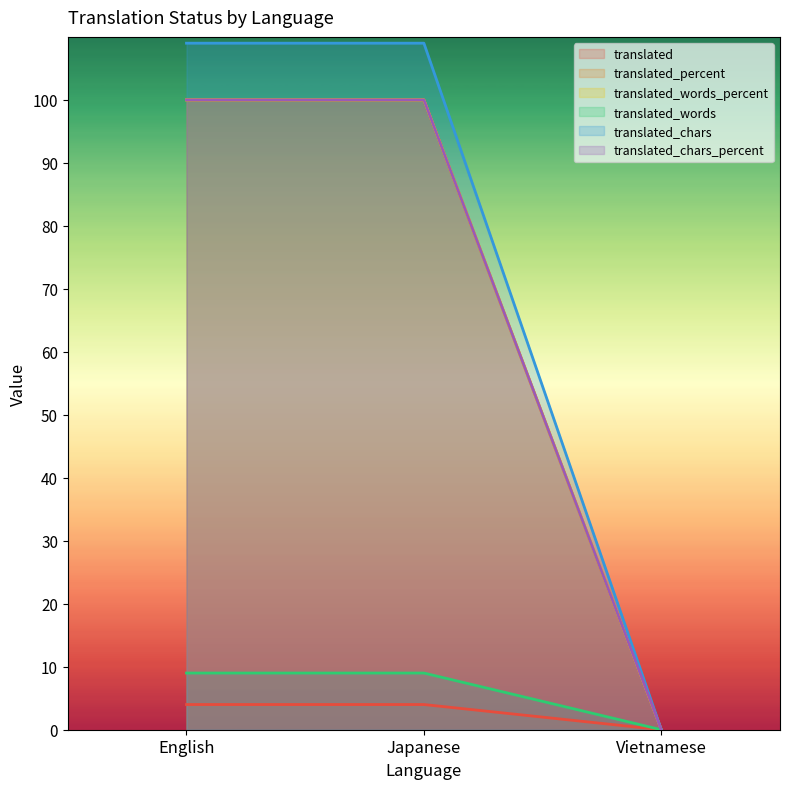

List the labels in order of translated_chars value, smallest first.

Vietnamese, English, Japanese